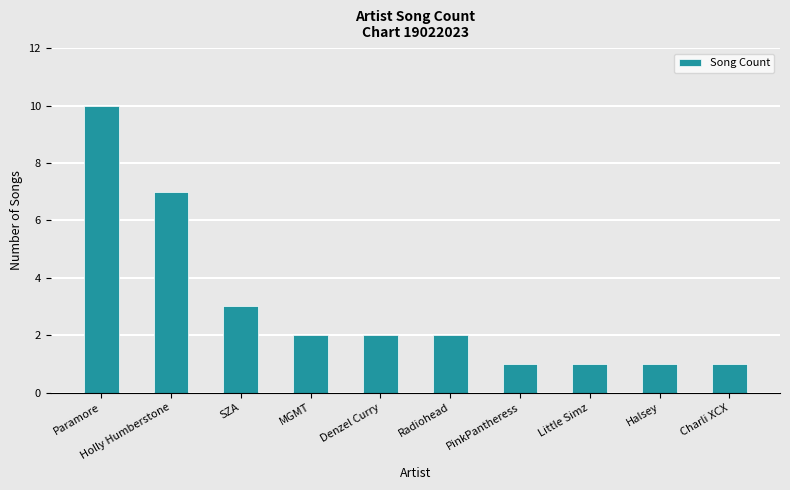

Read the value at SZA.

3